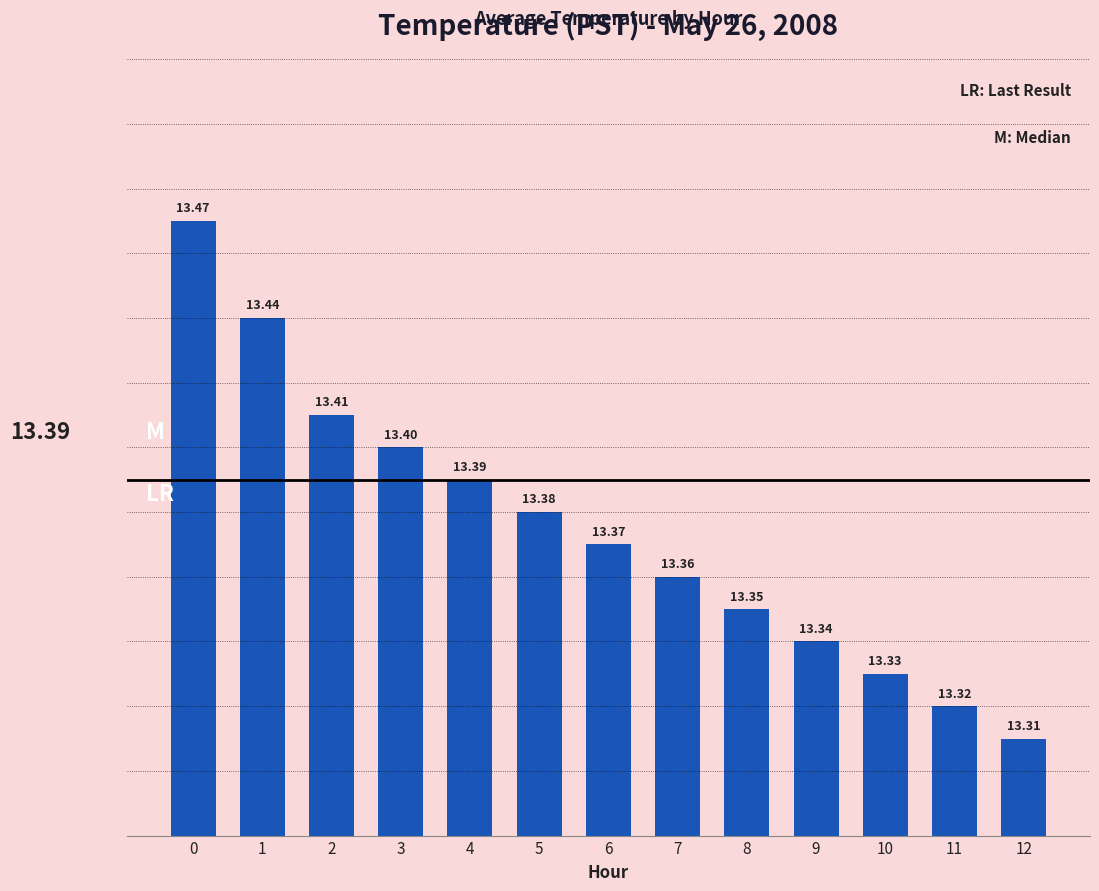

List the labels in order of value, smallest first.

12, 11, 10, 9, 8, 7, 6, 5, 4, 3, 2, 1, 0